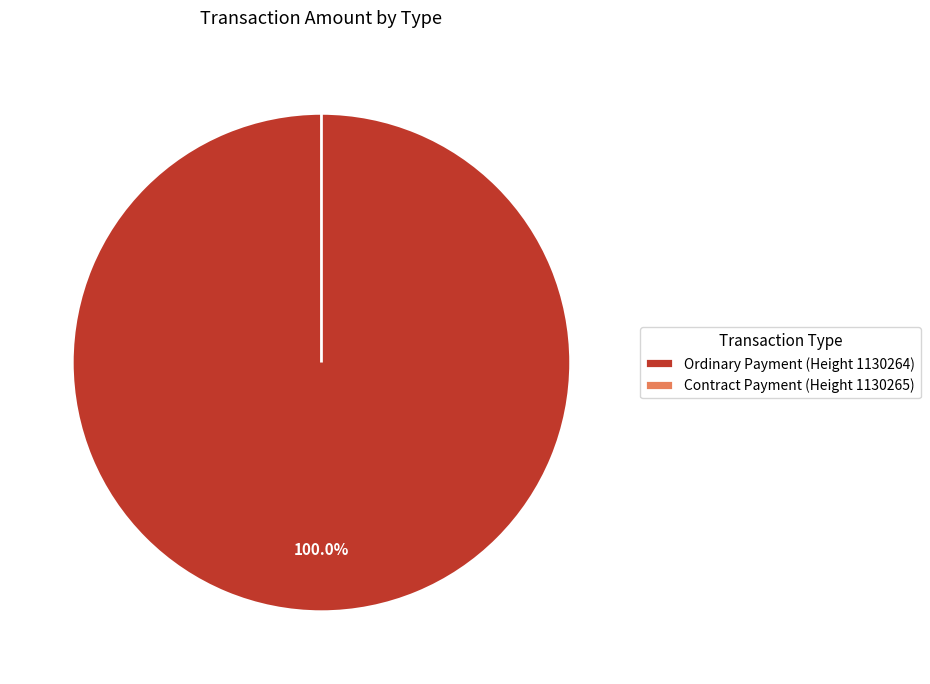

What percentage is NOT represented by Contract Payment (Height 1130265)?

100.0%